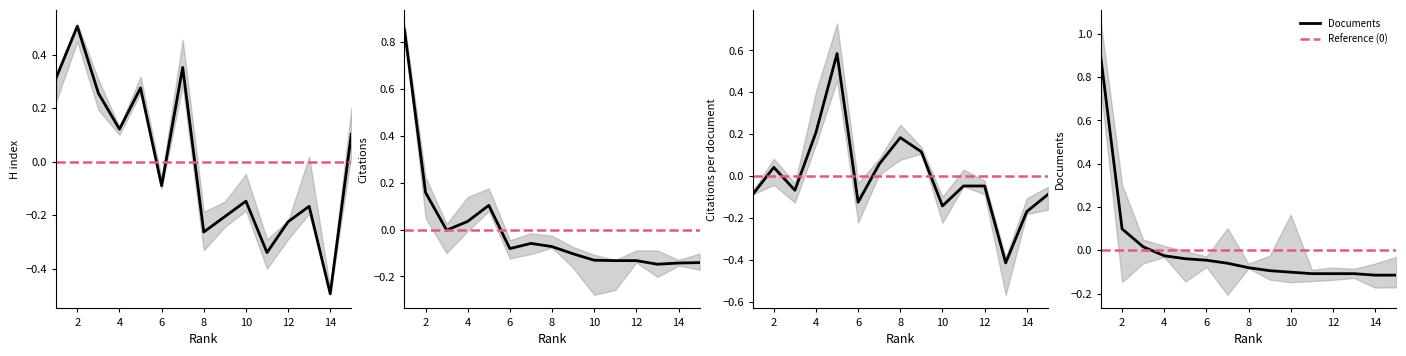

How many intersections are there between Citations per document and Documents?

7